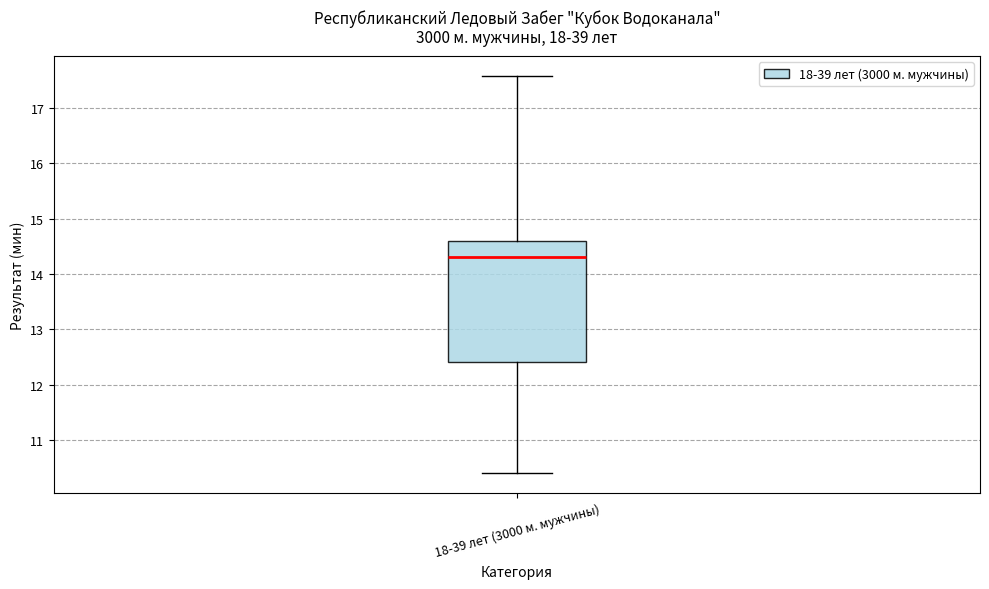

Read this box plot against the y-axis: the position of the median line, the range covered by the box, and the ends of both whiskers. The values are not printed on the chart, so give them approximately, as read against the axis.

median 14.3, box 12.4 to 14.6, whiskers 10.4 to 17.6